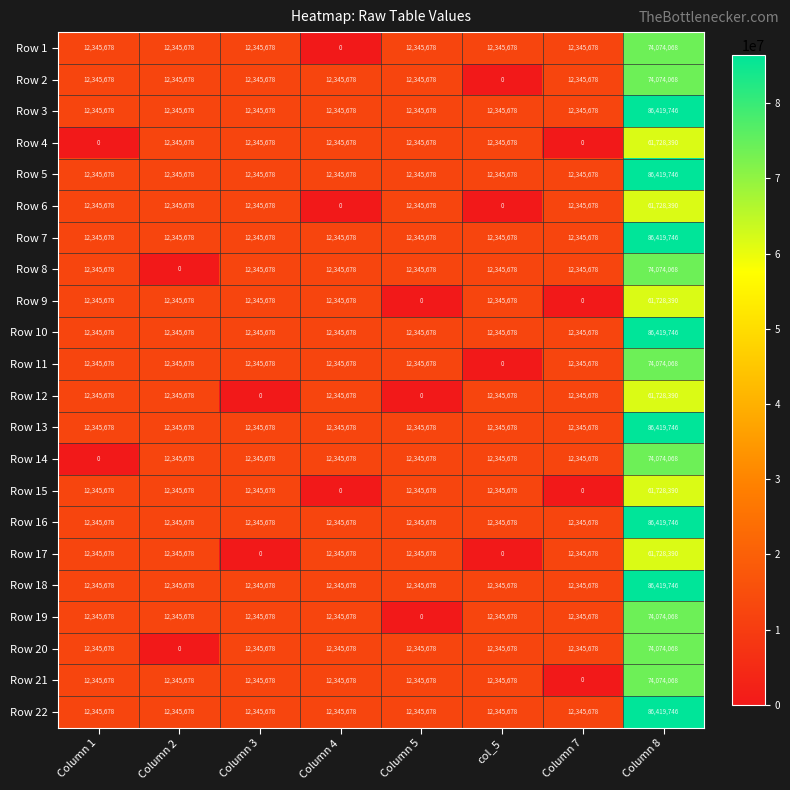

What is the spread (max minus min) of values at Column 5?

12345678